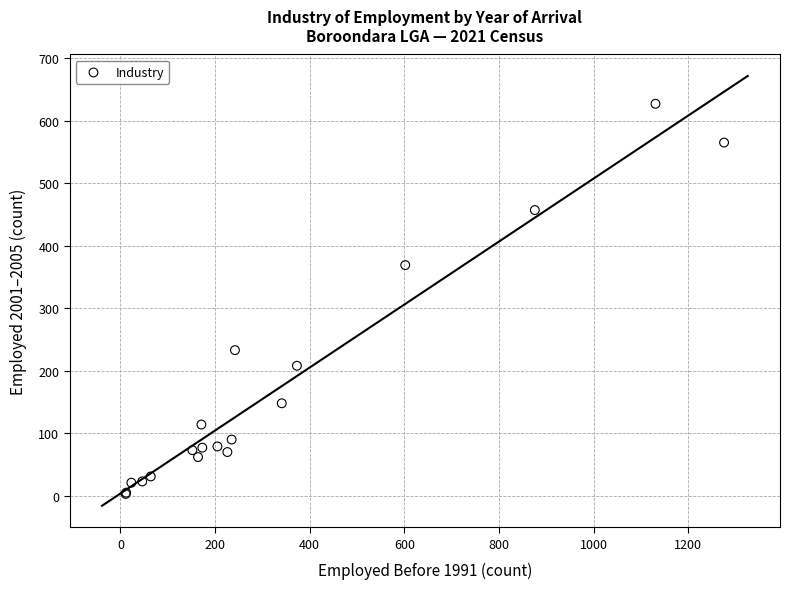

What Y value in the scatter plot is closest to 315?

369